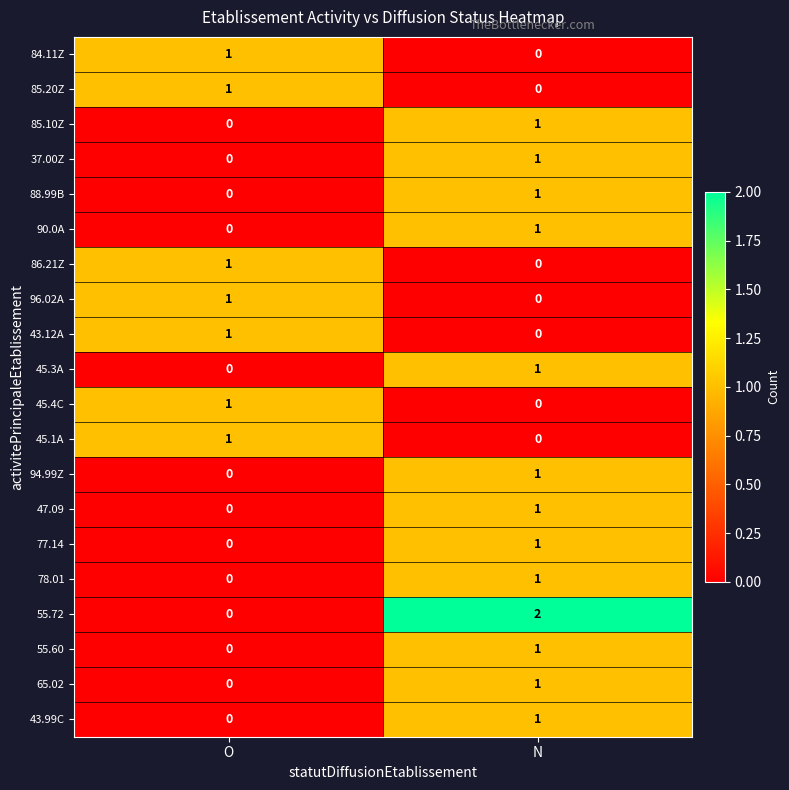

At which label is 55.72 closest to 1?

O